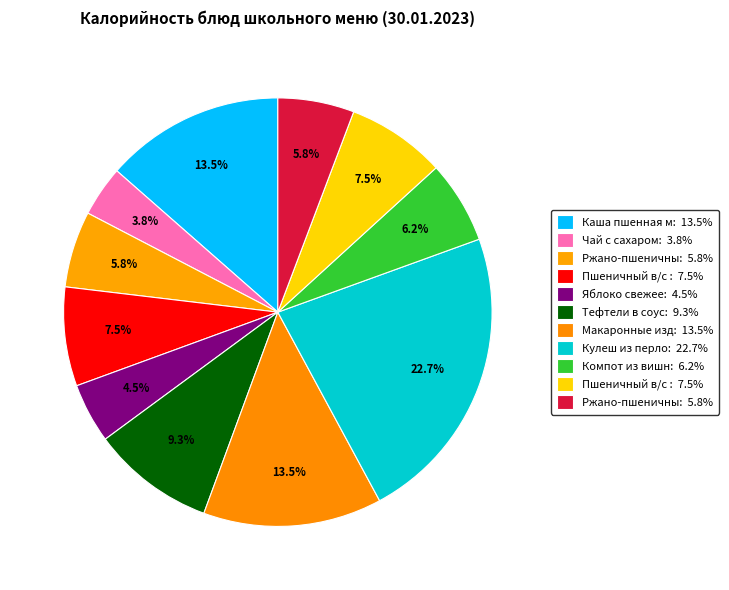

Which category has the biggest portion of the pie?

Кулеш из перловки